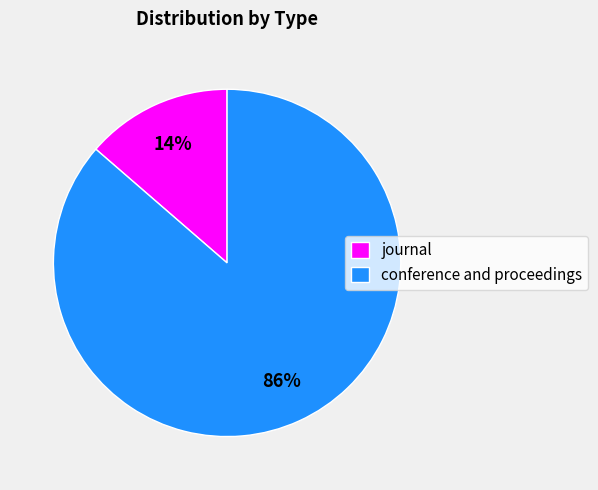

Rank the categories by value from lowest to highest.

journal, conference and proceedings